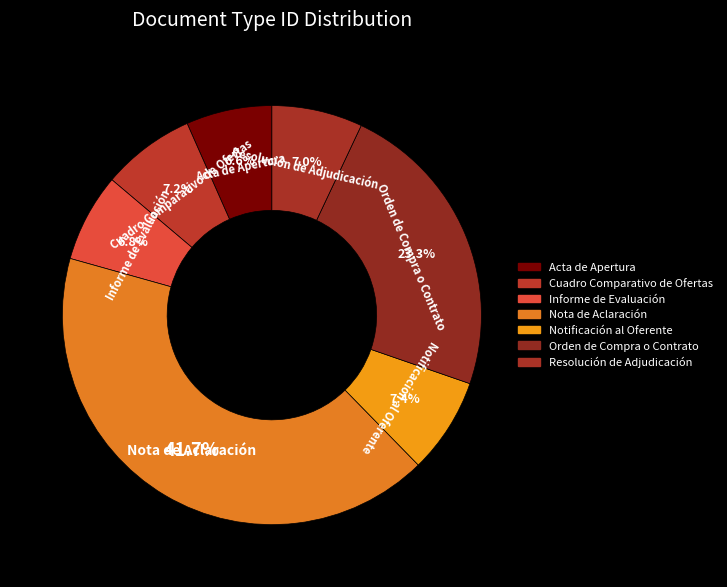

To the nearest percent, what portion does Notificación al Oferente represent?

7%